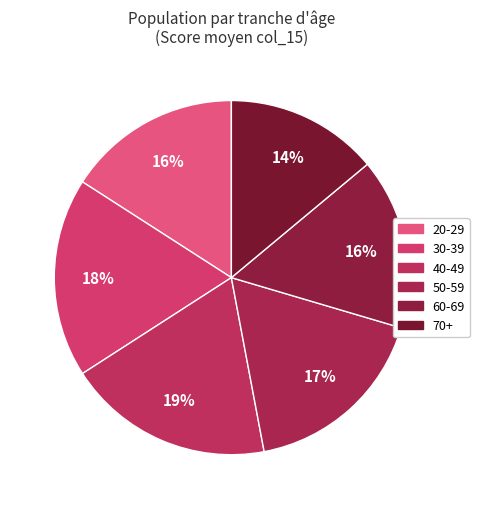

To the nearest percent, what percentage of the pie is 60-69?

16%